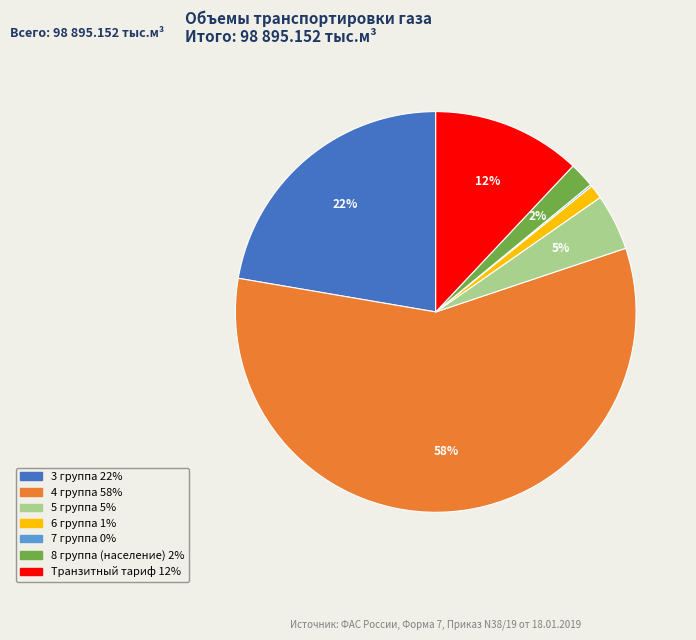

Does 4 группа represent more than half of the total?

Yes